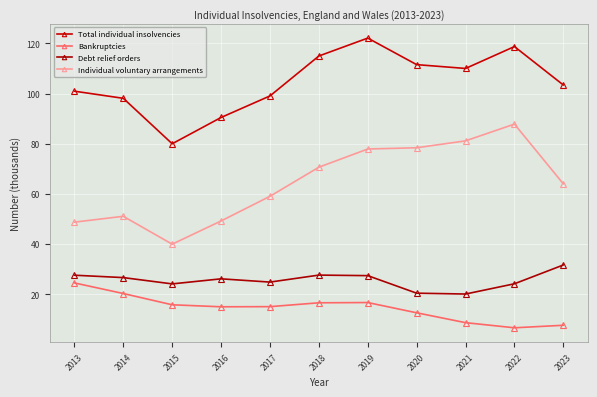

What is the difference between the maximum and minimum values in the Total individual insolvencies series?

42.1